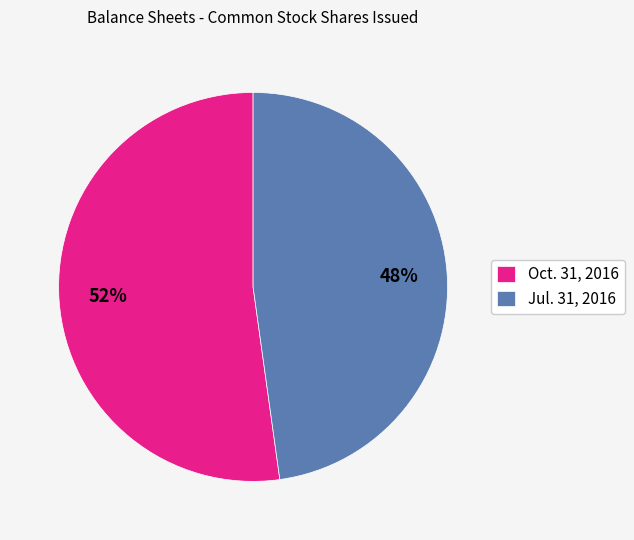

Which has a higher value, Jul. 31, 2016 or Oct. 31, 2016?

Oct. 31, 2016